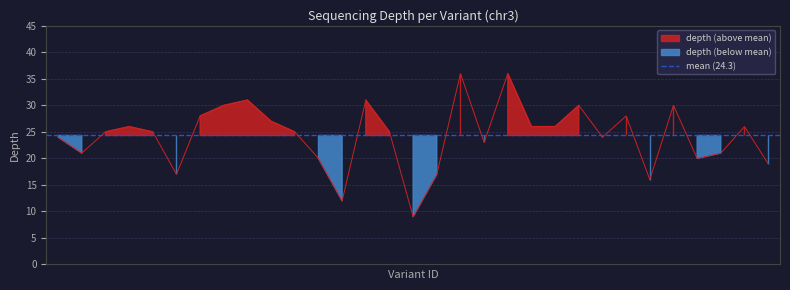

At which category does the data reach its first local valley?

111772082